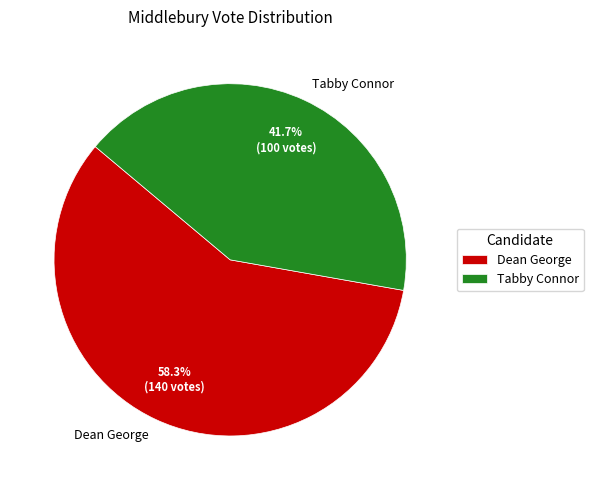

How many segments does this pie chart have?

2